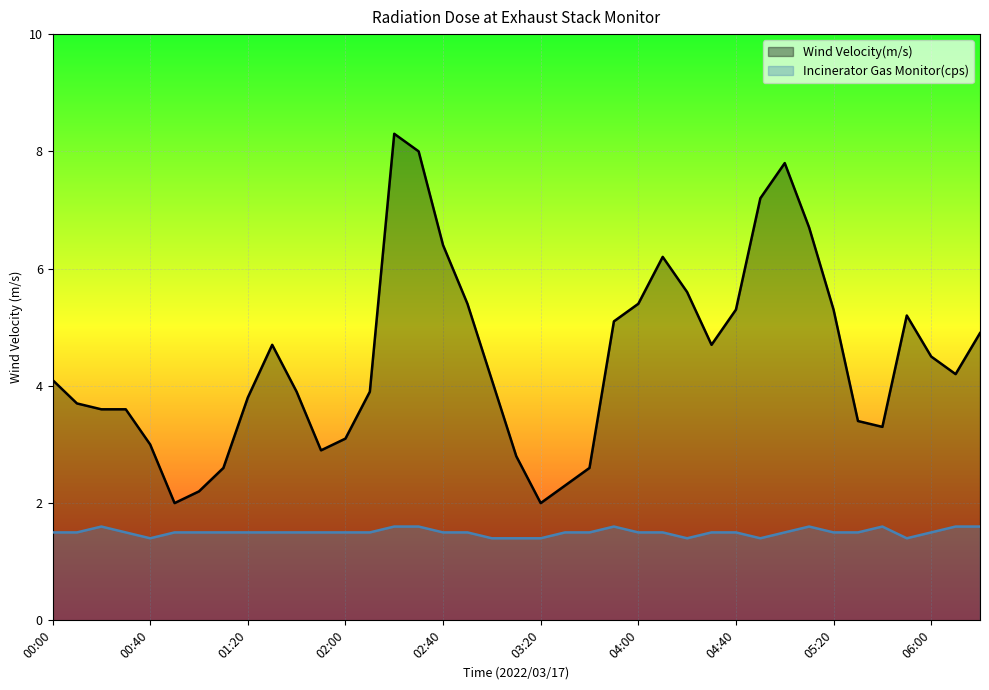

Does the chart display data point markers on the line(s)?

No